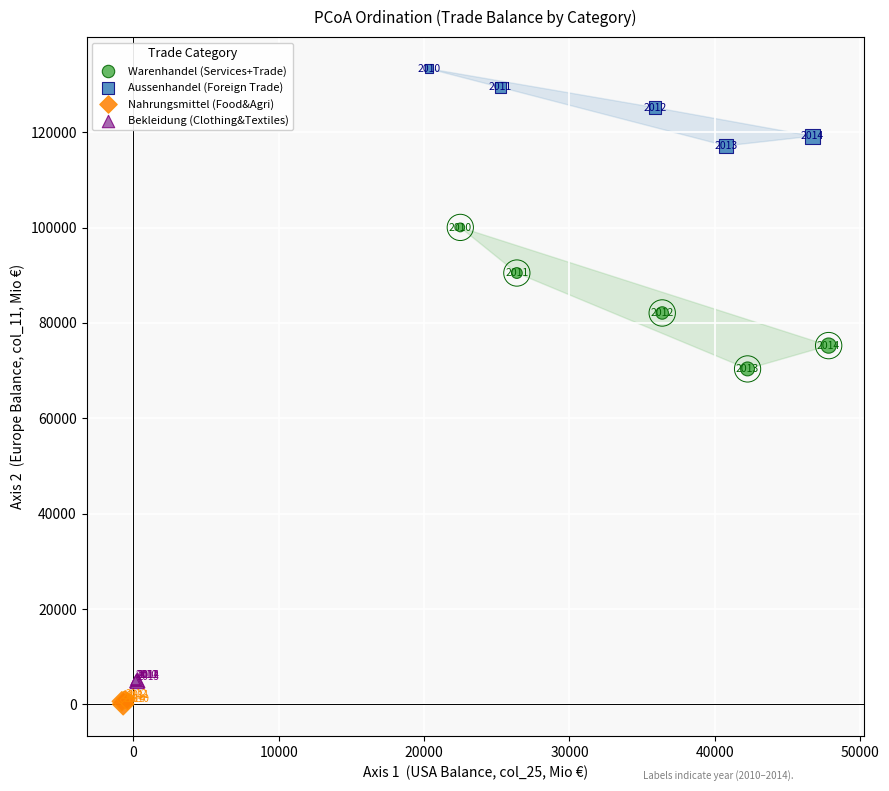

Which series reaches the maximum Y coordinate?

Aussenhandel (Foreign Trade)